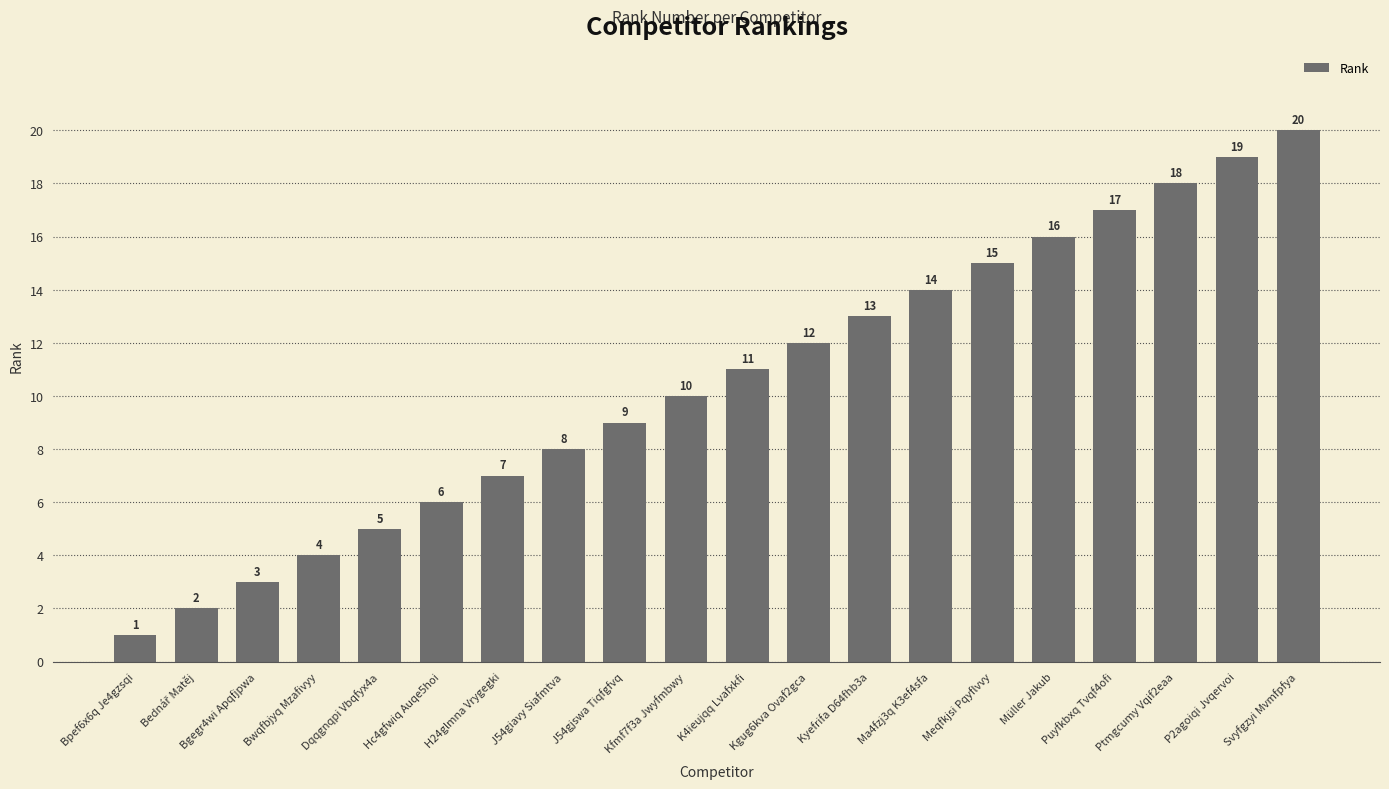

Between P2agoiqi Jvqervoi and Hc4gfwiq Auqe5hoi, which is larger?

P2agoiqi Jvqervoi